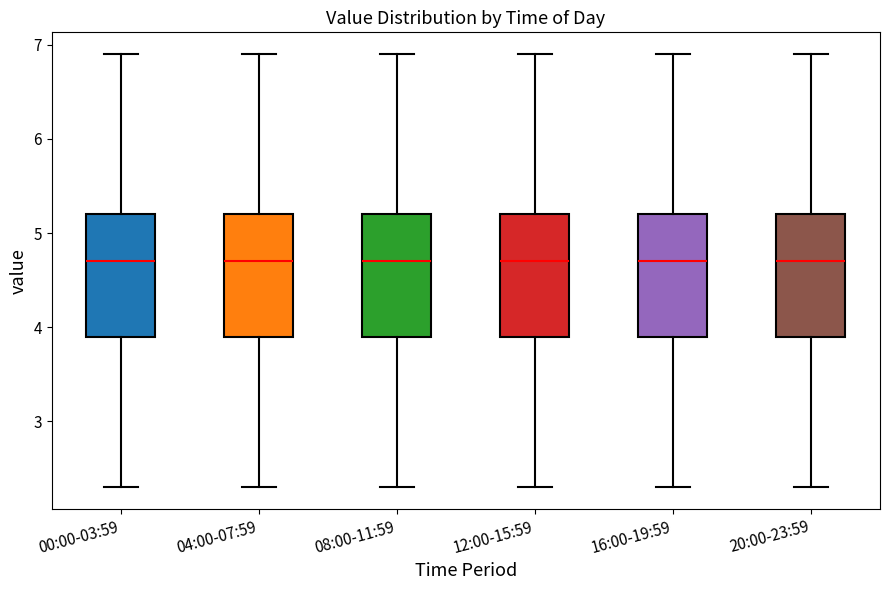

Reading left to right, transcribe this box plot: for each box, give where its median line is, the range the box spans, and where its two whiskers end, as read against the y-axis. The values are not printed on the chart, so give them approximately, as read against the axis.

00:00-03:59: median 4.7, box 3.9 to 5.2, whiskers 2.3 to 6.9
04:00-07:59: median 4.7, box 3.9 to 5.2, whiskers 2.3 to 6.9
08:00-11:59: median 4.7, box 3.9 to 5.2, whiskers 2.3 to 6.9
12:00-15:59: median 4.7, box 3.9 to 5.2, whiskers 2.3 to 6.9
16:00-19:59: median 4.7, box 3.9 to 5.2, whiskers 2.3 to 6.9
20:00-23:59: median 4.7, box 3.9 to 5.2, whiskers 2.3 to 6.9